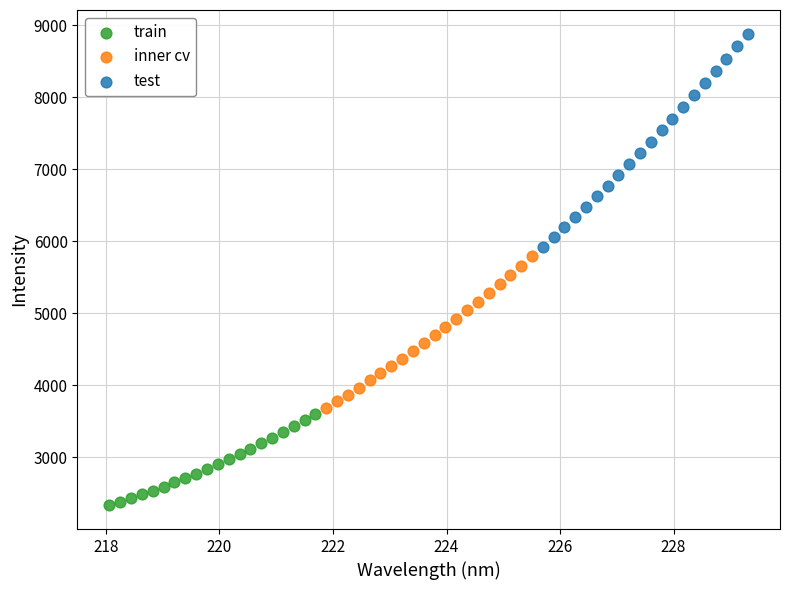

Which series has the largest Y range (max minus min)?

test